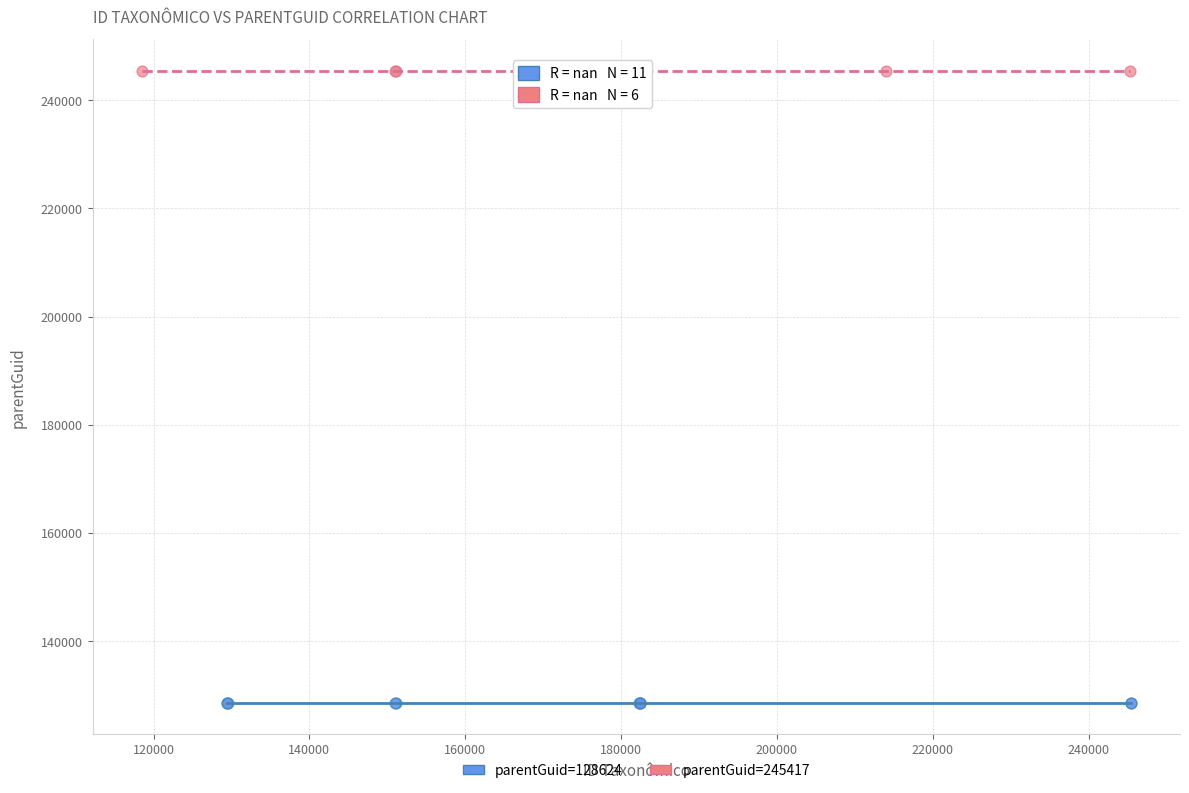

Which series reaches the maximum Y coordinate?

parentGuid=245417